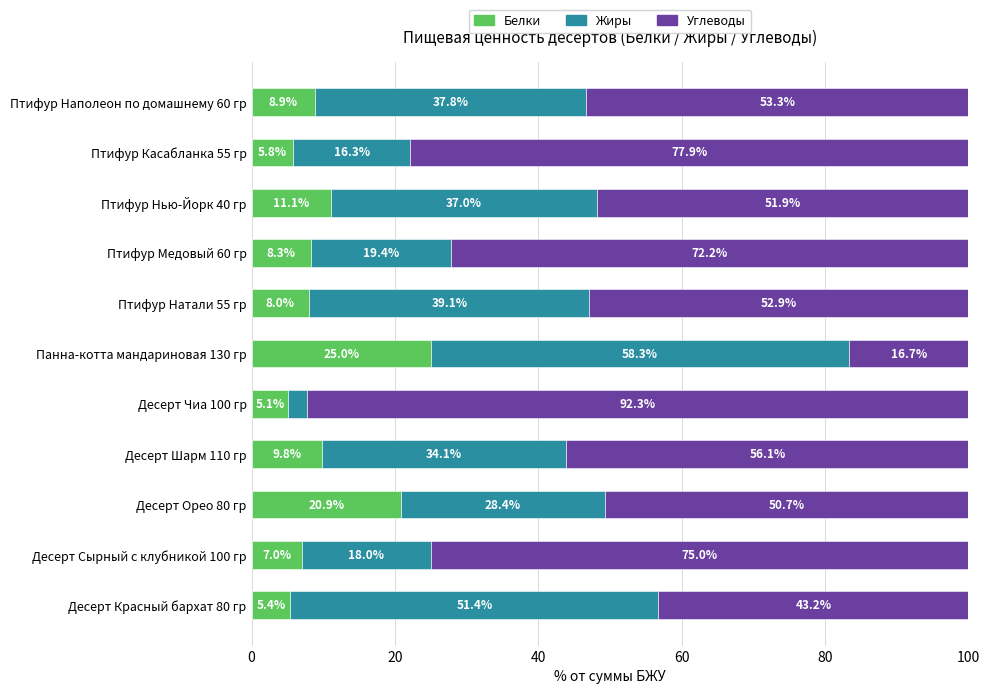

What are all the series names shown in the legend?

Белки, Жиры, Углеводы